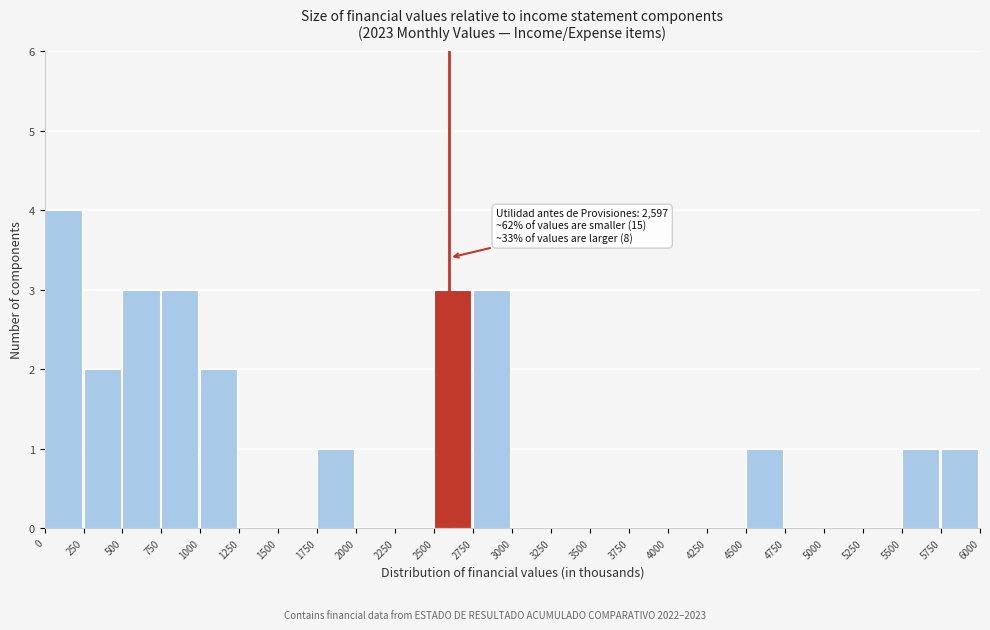

Over which range of the x-axis is the bar tallest?

0 to 250